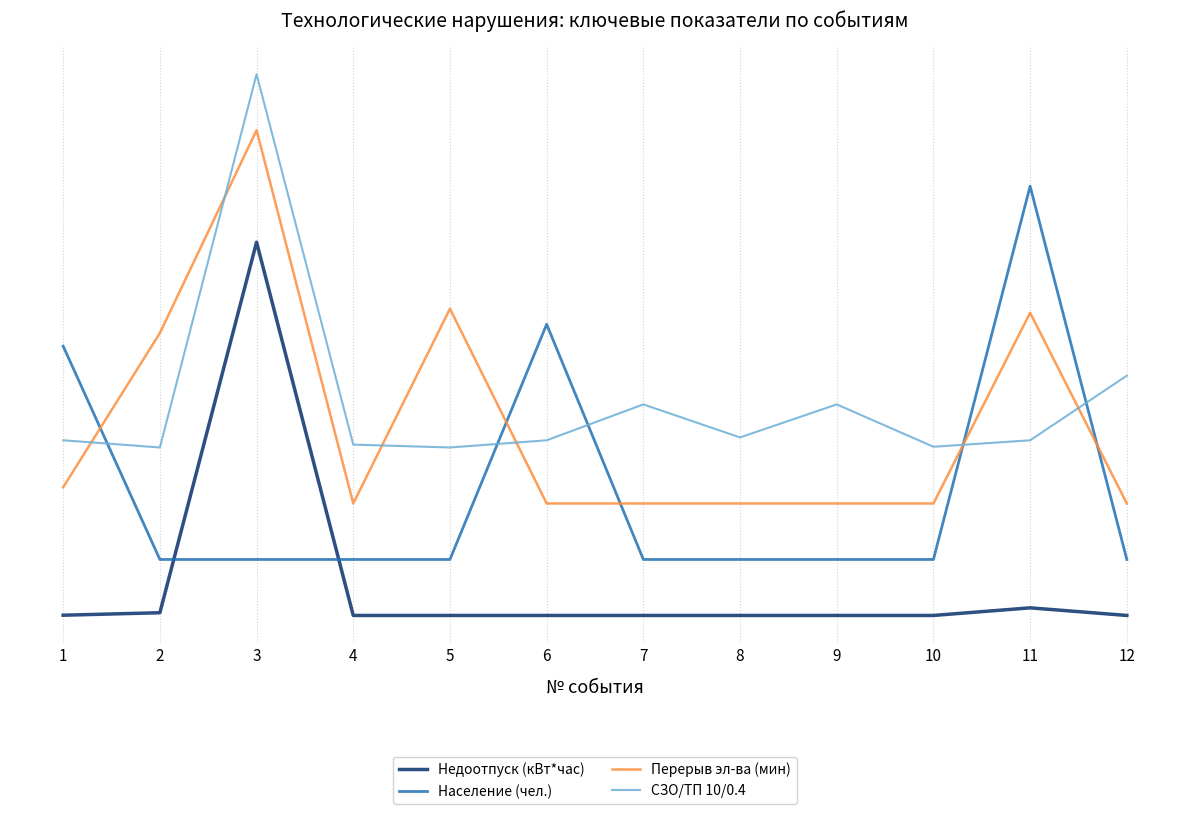

Is it true that Недоотпуск (кВт*час) equals 0.0 at 12?

True